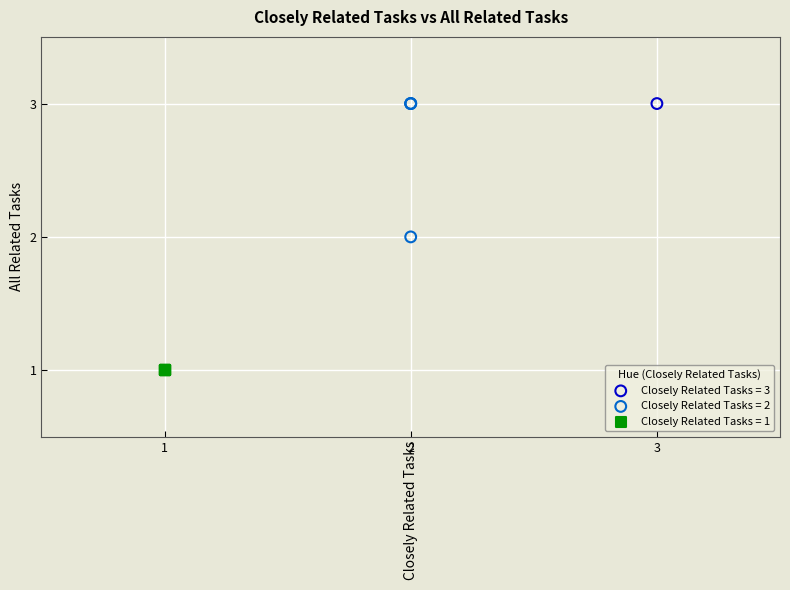

What are all the series names shown in the legend?

Closely Related Tasks = 3, Closely Related Tasks = 2, Closely Related Tasks = 1